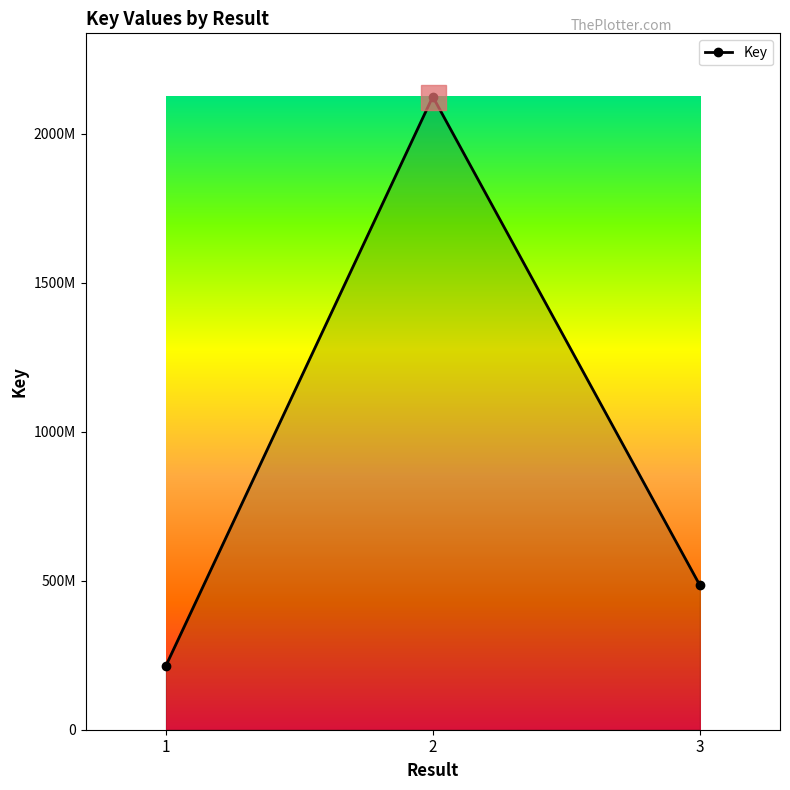

At which label is the value closest to 1168916737?

3